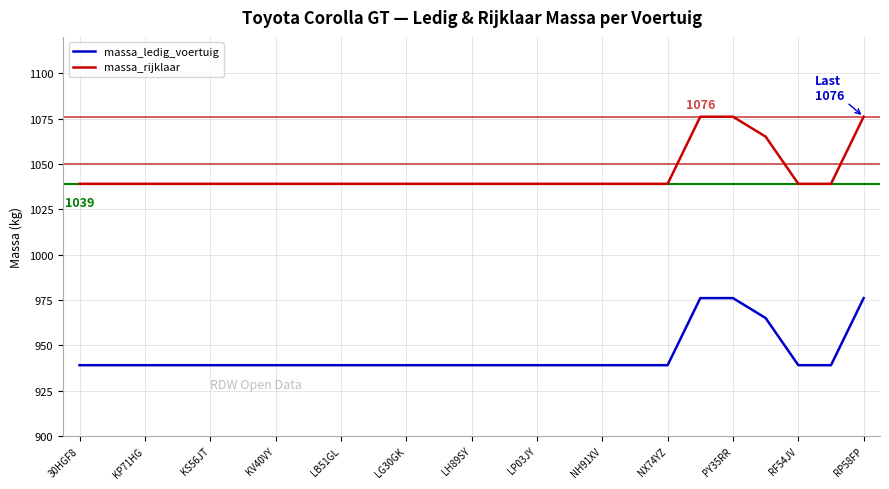

What is the smallest value displayed?

939